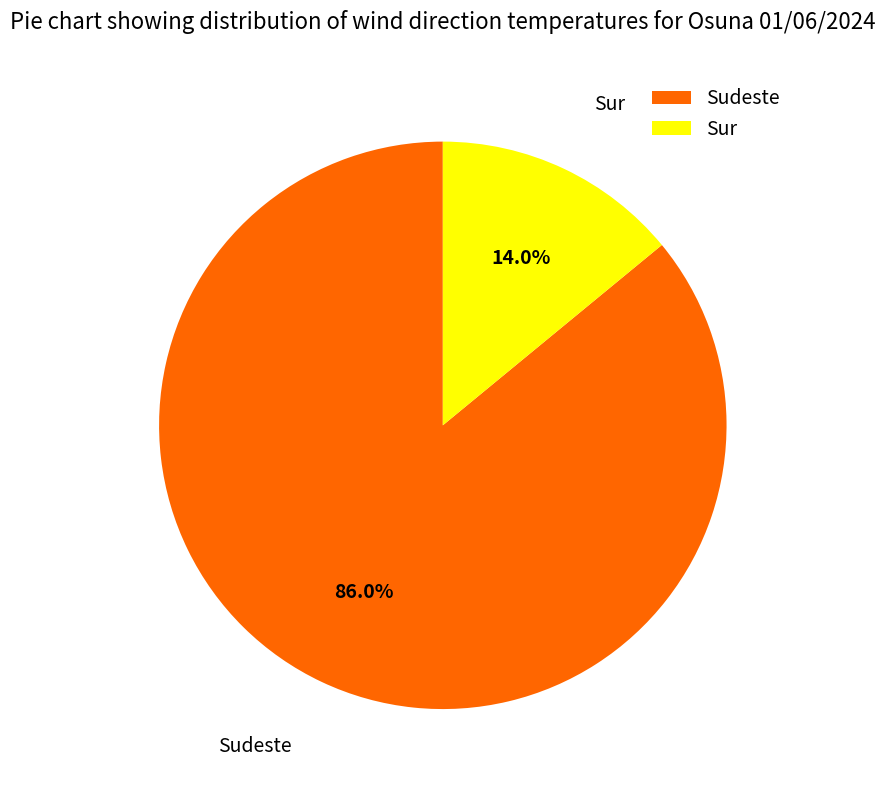

What is the ratio of the value at Sudeste to the value at Sur?

6.1